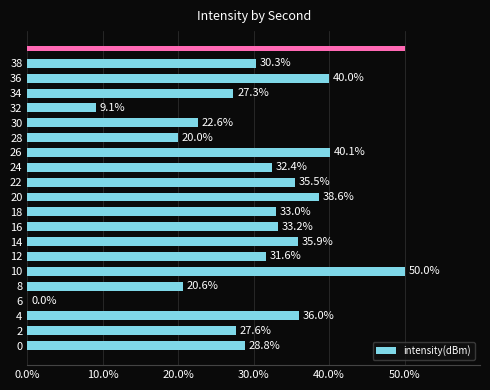

Is it true that intensity(dBm) equals 35.9 at 14?

True